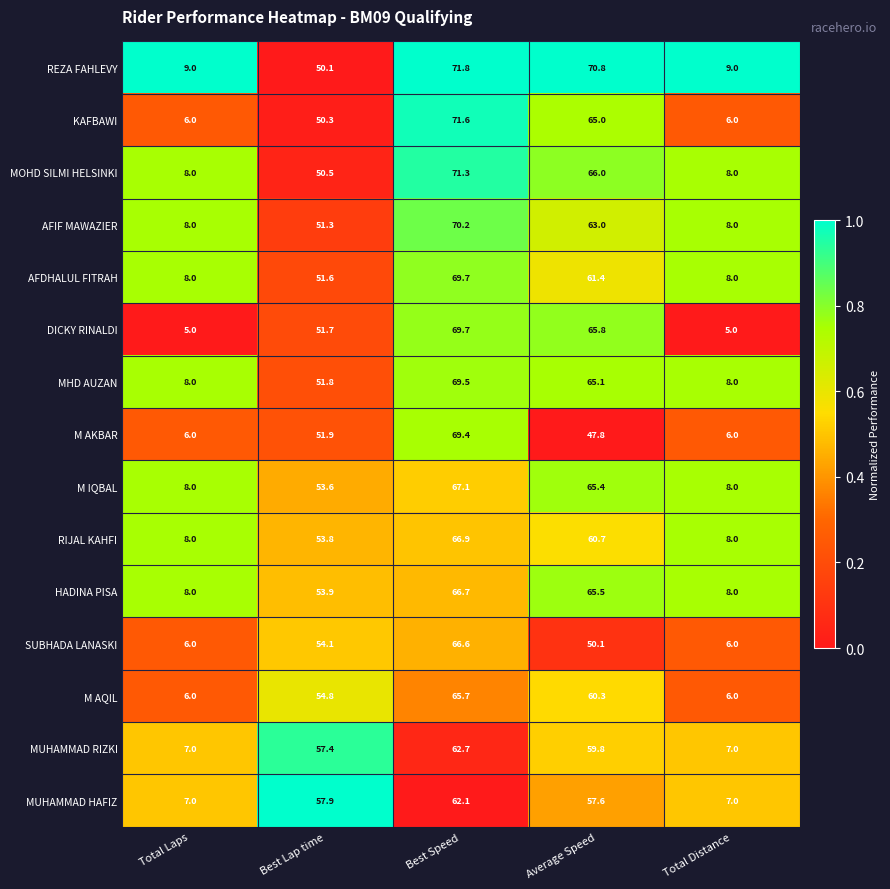

Which series has the largest range (max minus min)?

KAFBAWI